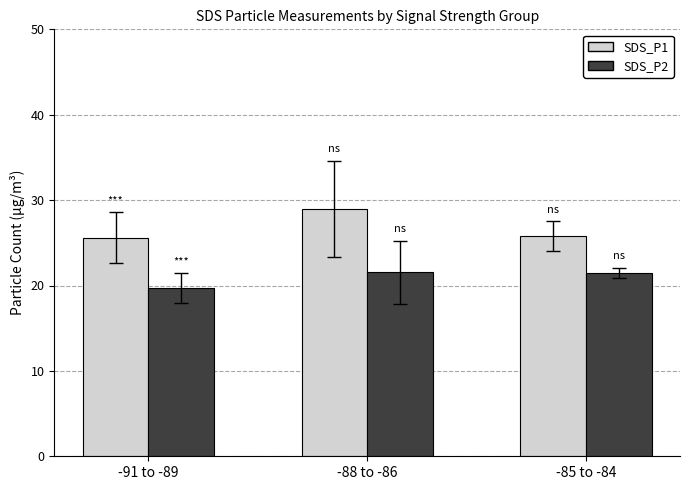

Read the SDS_P1 value at -88 to -86.

28.9